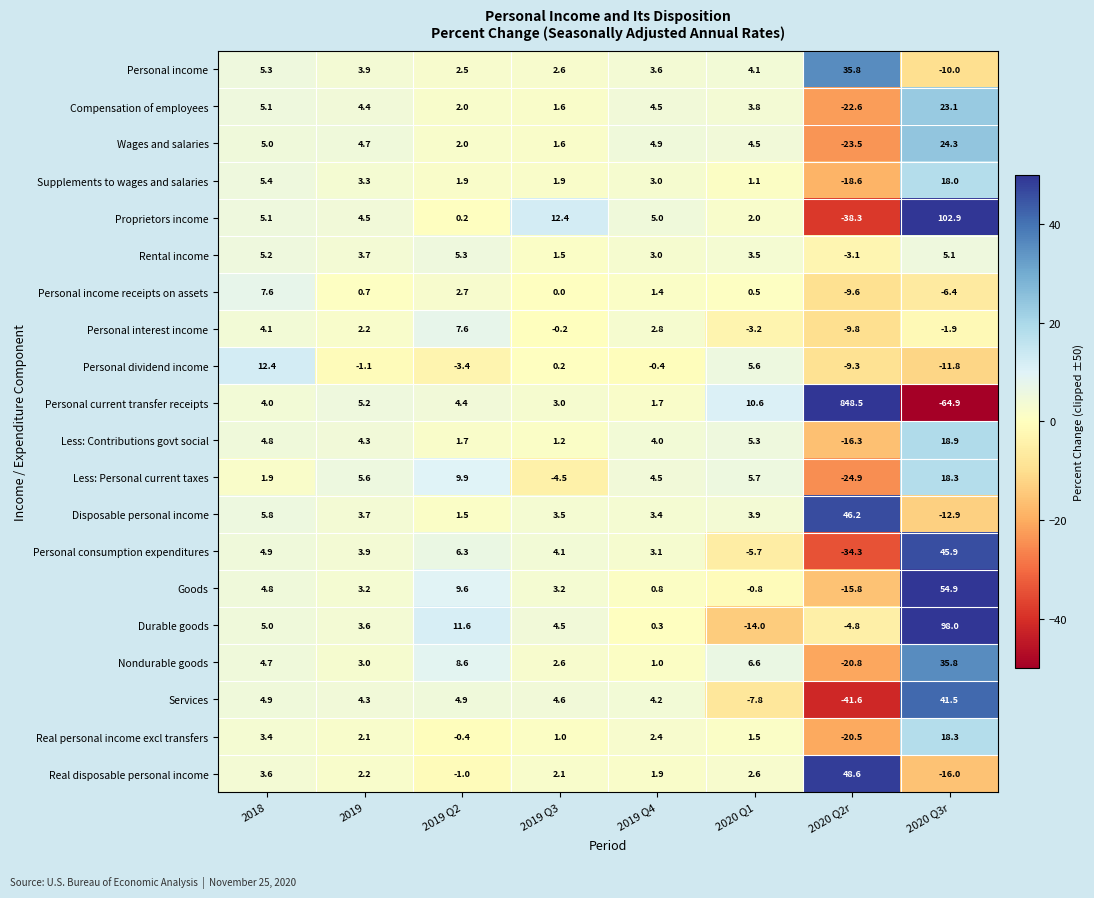

What is the spread (max minus min) of values at 2020 Q2r?

890.1